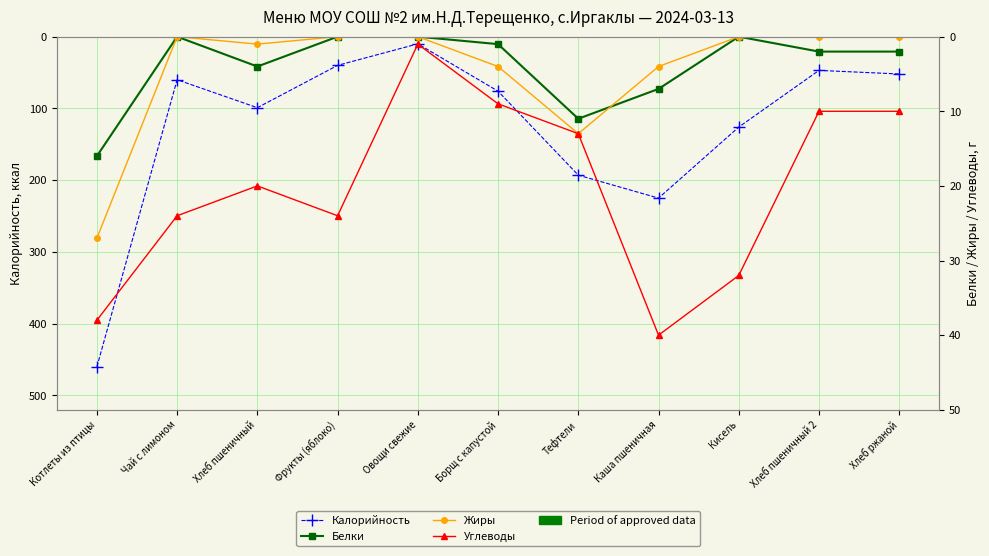

Reading right to left, extract all data points from this chart.

Калорийность: Хлеб ржаной=52	Хлеб пшеничный 2=47	Кисель=126	Каша пшеничная=225	Тефтели=193	Борщ с капустой=76	Овощи свежие=10	Фрукты (яблоко)=40	Хлеб пшеничный=99	Чай с лимоном=60	Котлеты из птицы=460
Белки: Хлеб ржаной=2	Хлеб пшеничный 2=2	Кисель=0	Каша пшеничная=7	Тефтели=11	Борщ с капустой=1	Овощи свежие=0	Фрукты (яблоко)=0	Хлеб пшеничный=4	Чай с лимоном=0	Котлеты из птицы=16
Жиры: Хлеб ржаной=0	Хлеб пшеничный 2=0	Кисель=0	Каша пшеничная=4	Тефтели=13	Борщ с капустой=4	Овощи свежие=0	Фрукты (яблоко)=0	Хлеб пшеничный=1	Чай с лимоном=0	Котлеты из птицы=27
Углеводы: Хлеб ржаной=10	Хлеб пшеничный 2=10	Кисель=32	Каша пшеничная=40	Тефтели=13	Борщ с капустой=9	Овощи свежие=1	Фрукты (яблоко)=24	Хлеб пшеничный=20	Чай с лимоном=24	Котлеты из птицы=38